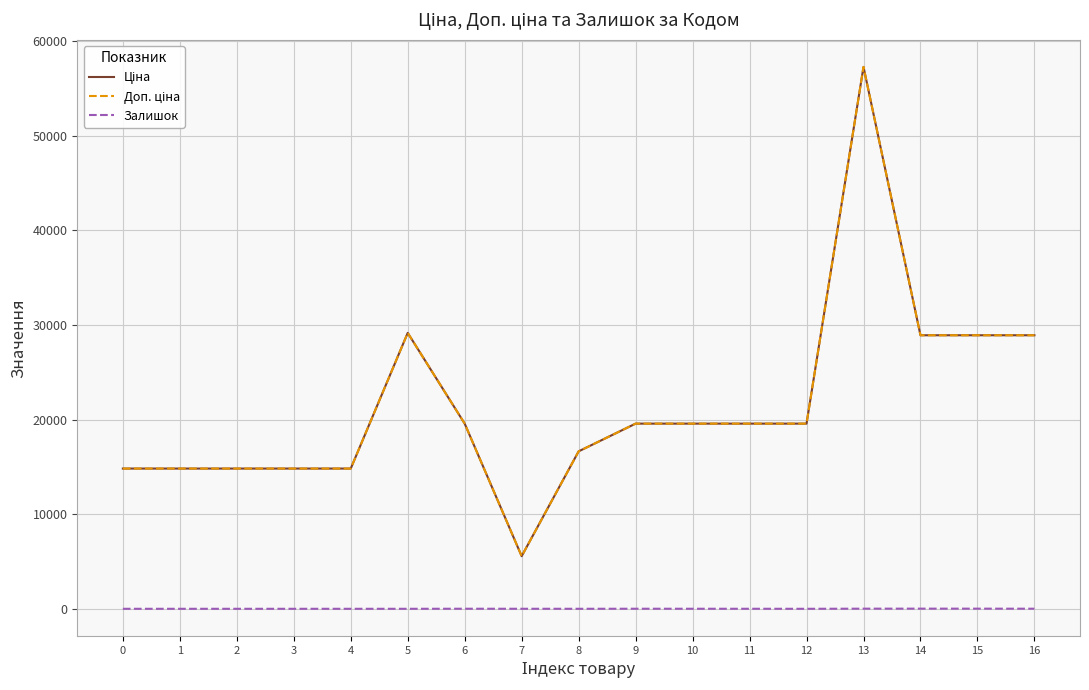

Is this an area chart (filled region under the line)?

No